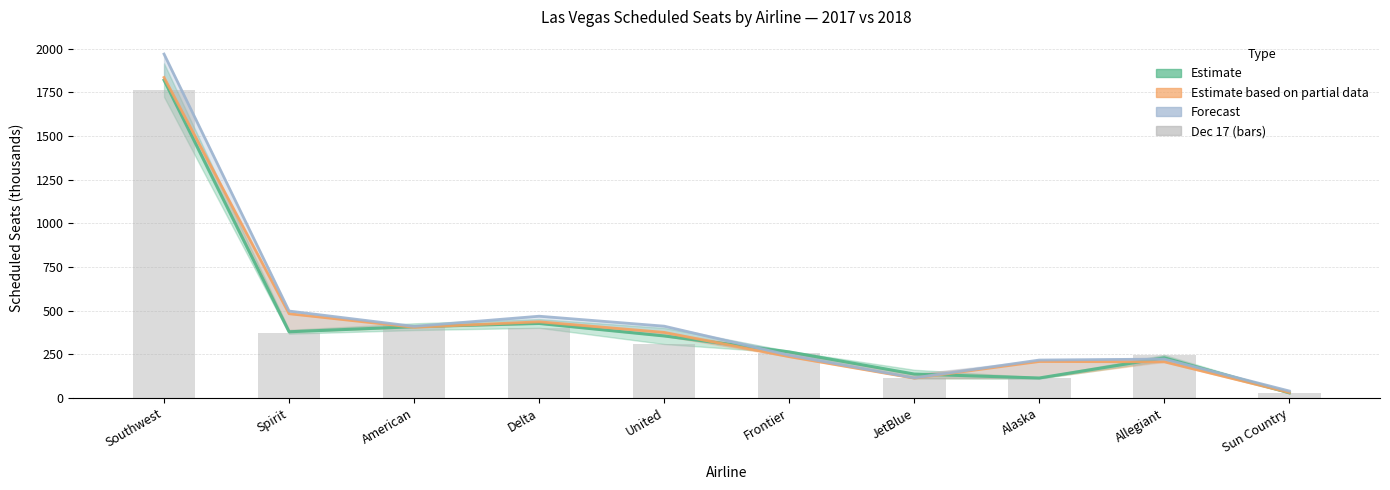

How many series are shown in this chart?

4